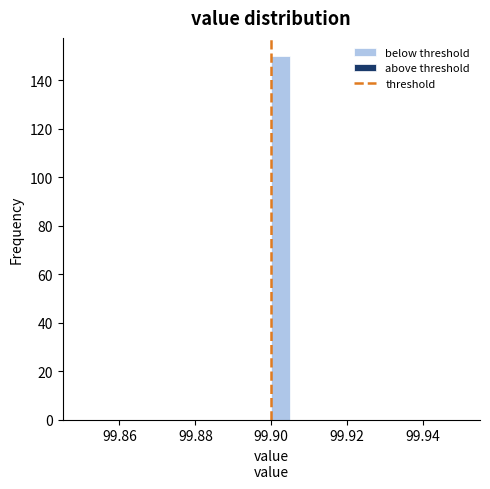

Read against the x-axis, roughly where is the centre of the tallest bar?

99.902